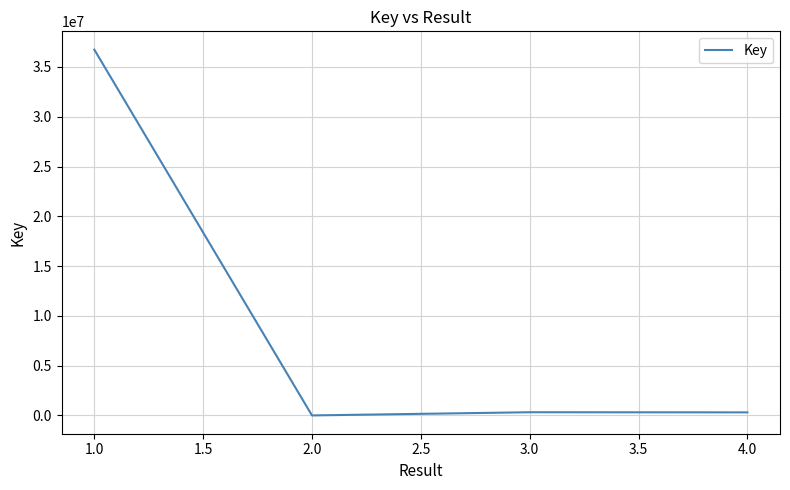

Where is the first local maximum?

3.0